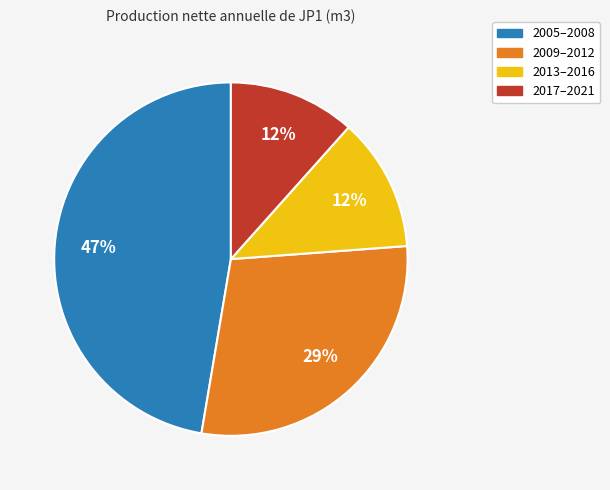

To the nearest percent, what is the average slice percentage?

25%